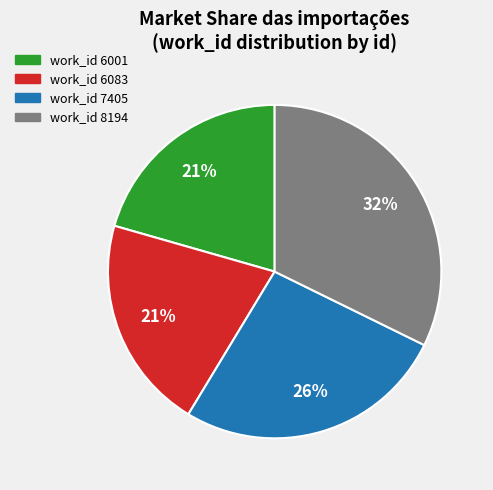

Count the number of slices in the pie.

4